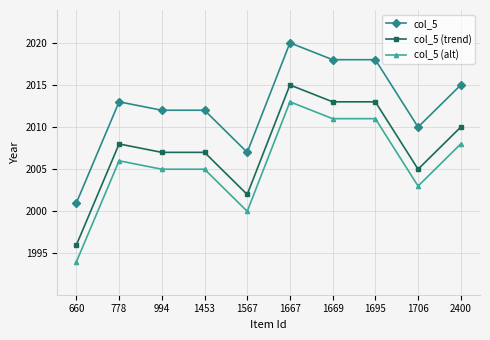

Rank the series at 2400 from lowest to highest value.

col_5 (alt), col_5 (trend), col_5